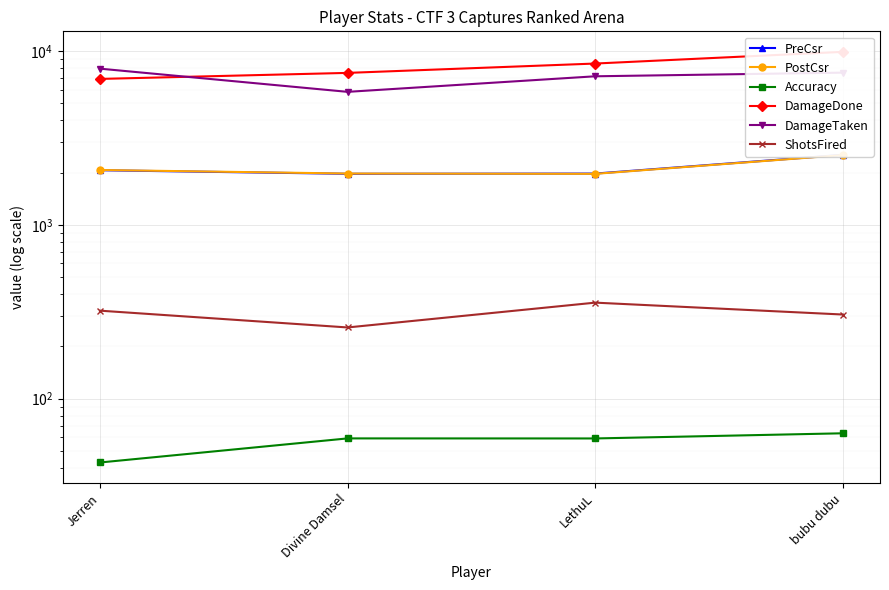

At how many categories does at least one series exceed 9329?

1